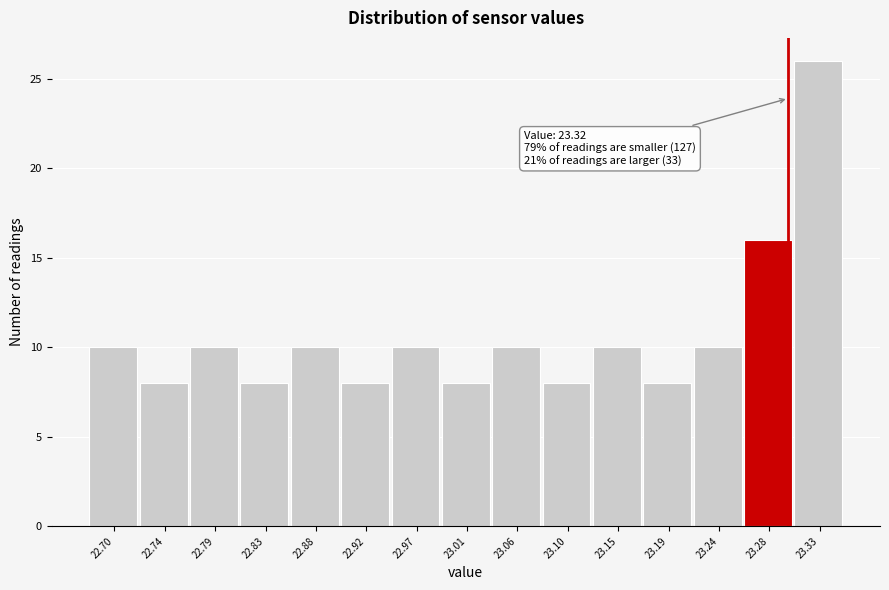

Reading left to right, extract all data points from this chart.

22.70=10	22.74=8	22.79=10	22.83=8	22.88=10	22.92=8	22.97=10	23.01=8	23.06=10	23.10=8	23.15=10	23.19=8	23.24=10	23.28=16	23.33=26